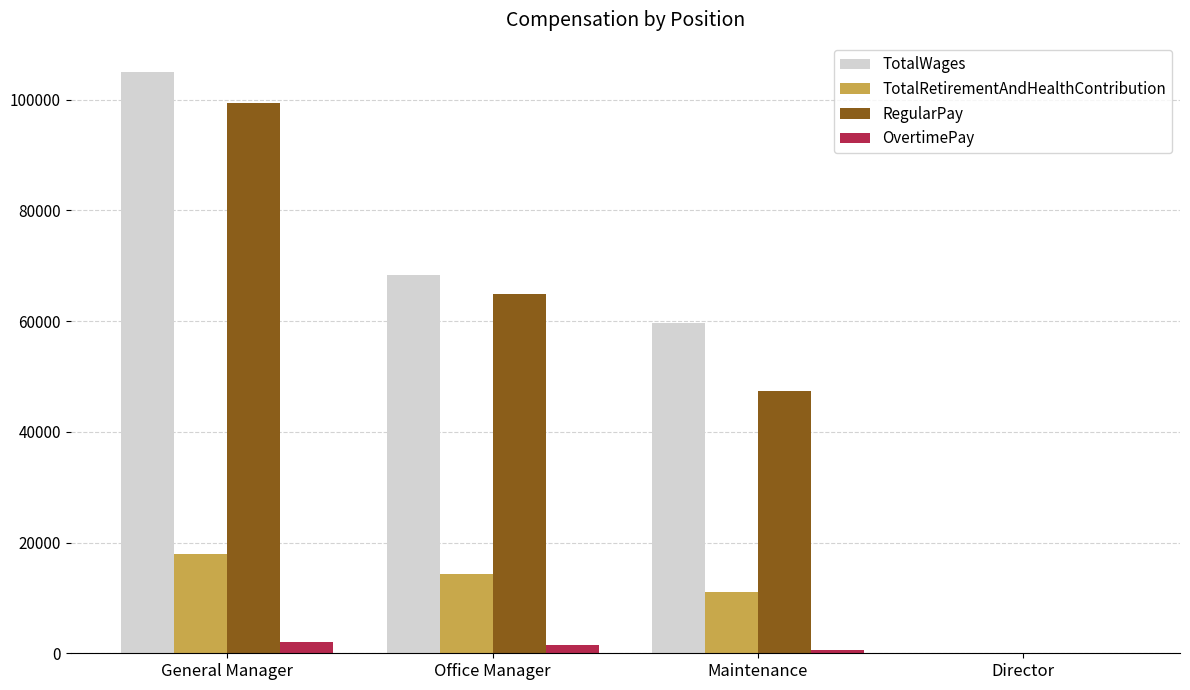

What are all the series names shown in the legend?

TotalWages, TotalRetirementAndHealthContribution, RegularPay, OvertimePay